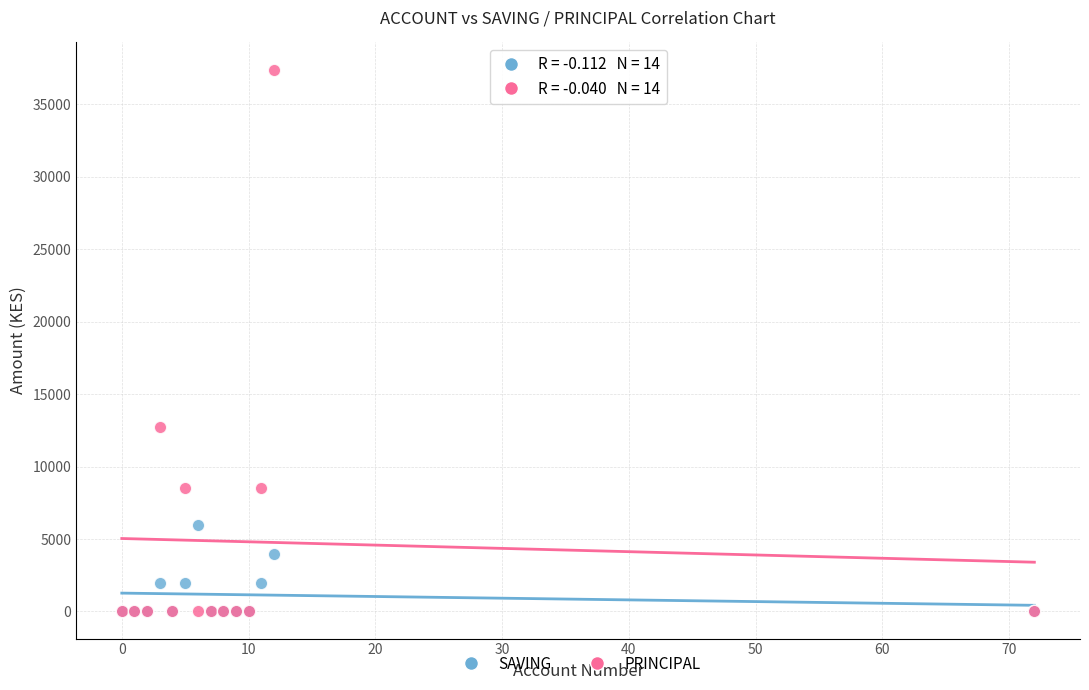

In the PRINCIPAL series, what Y value is closest to 18700?

12700